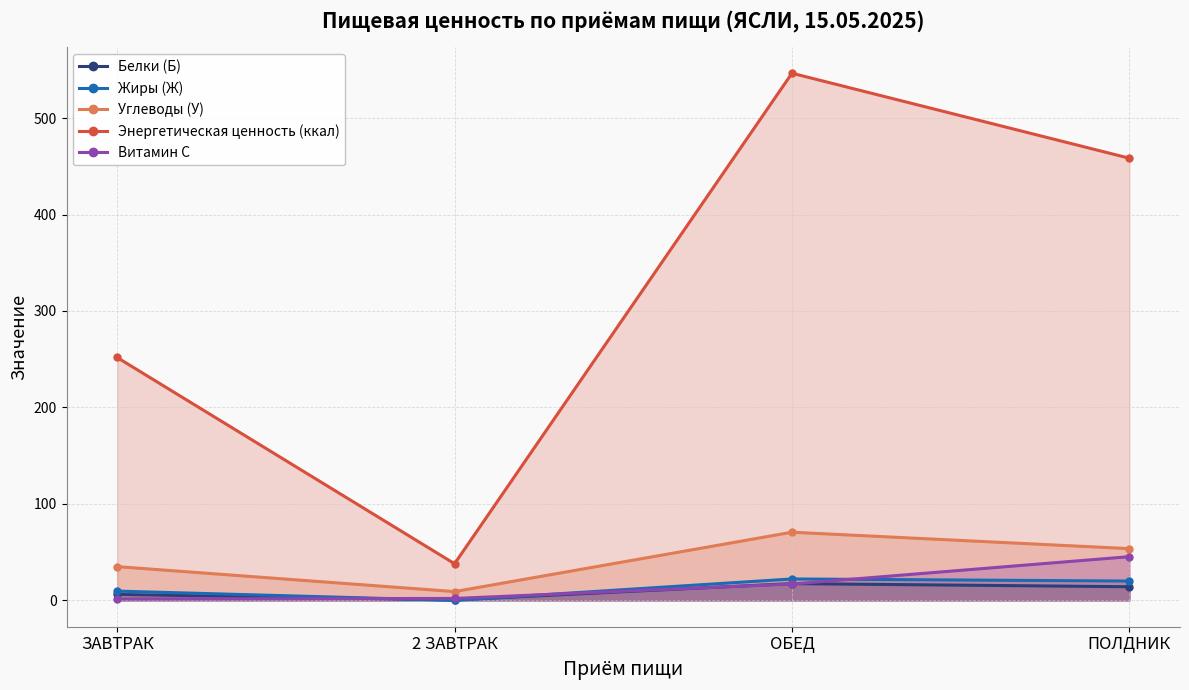

What is the difference between the maximum and minimum values in the Углеводы (У) series?

61.5